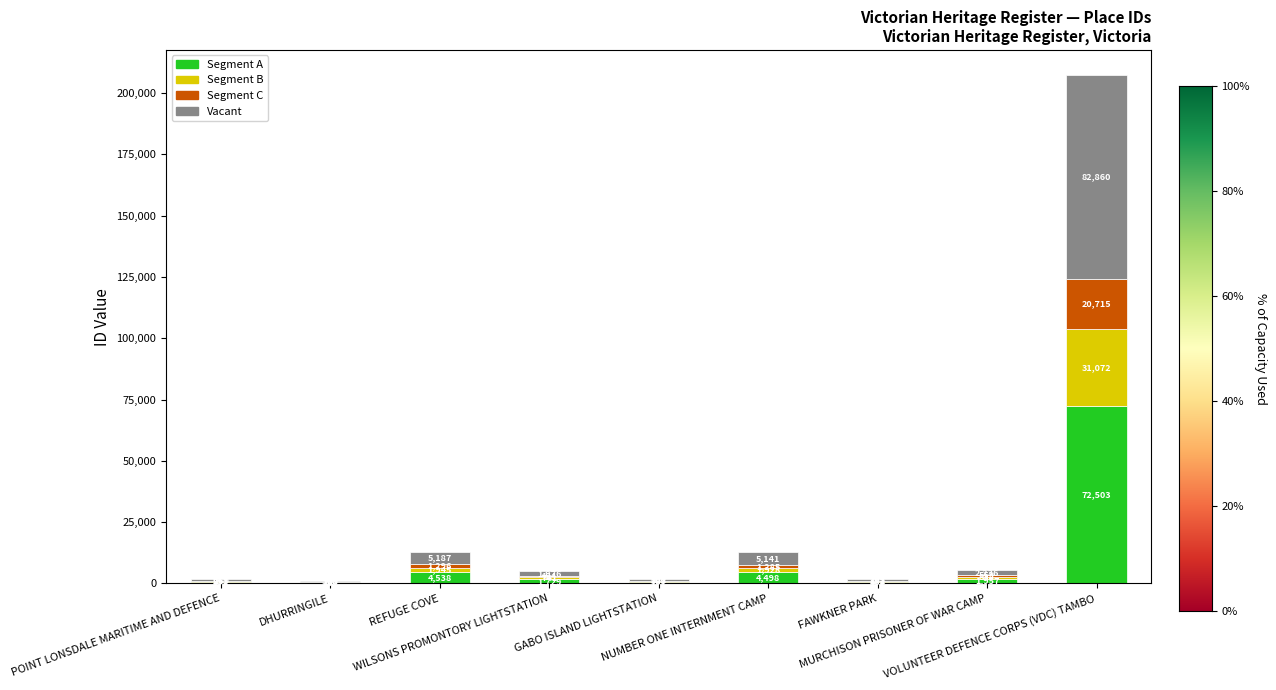

What is the highest value of the Segment A series?

72503.2